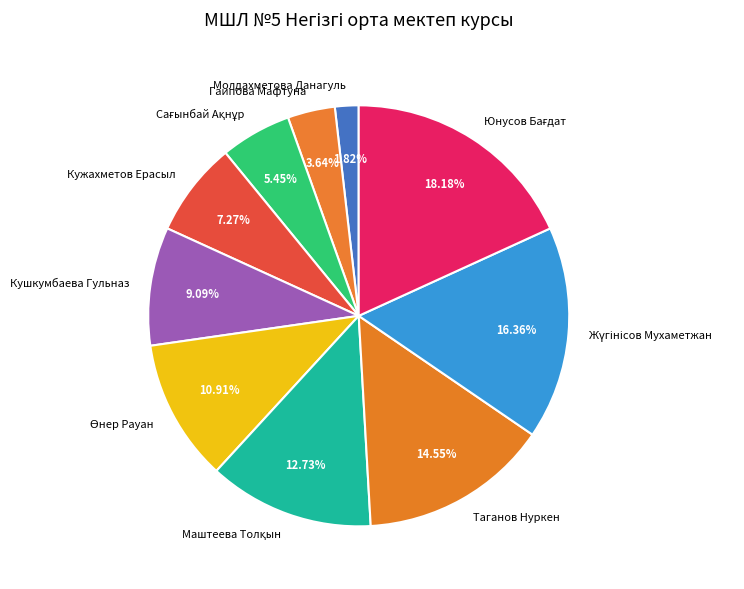

Is it true that Кушкумбаева Гульназ is 9% of the pie?

True